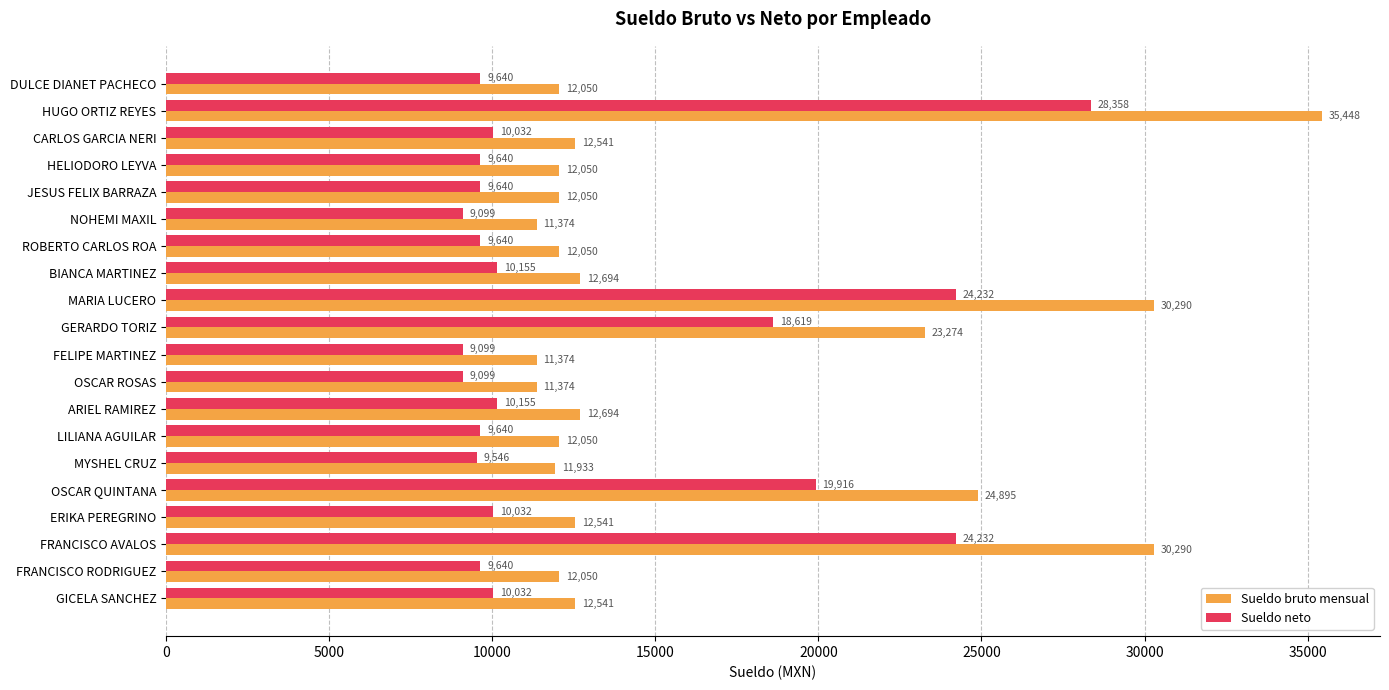

At which label is Sueldo bruto mensual closest to 23411?

GERARDO TORIZ